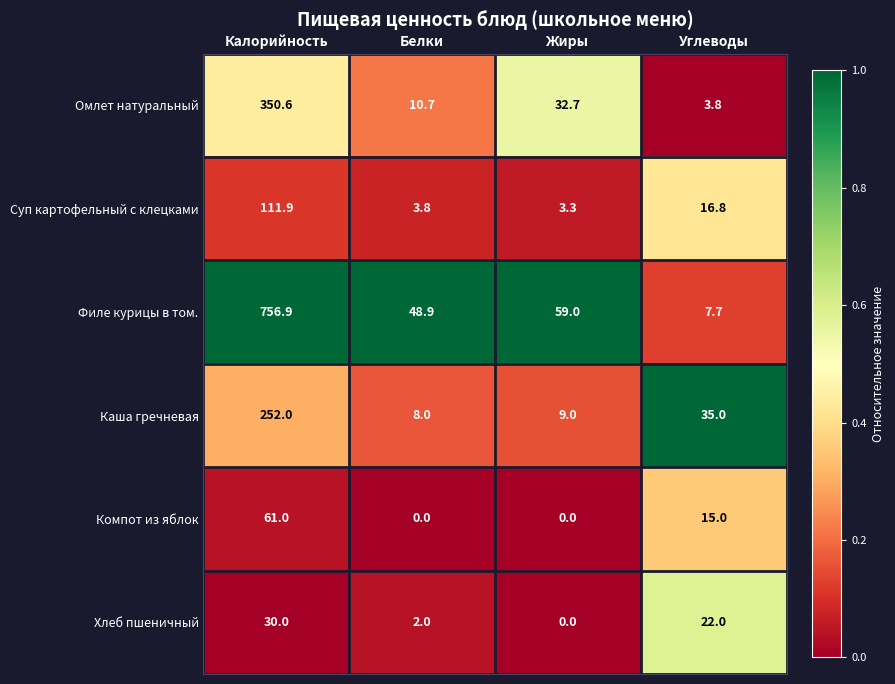

How many Компот из яблок values are between 0 and 61?

4